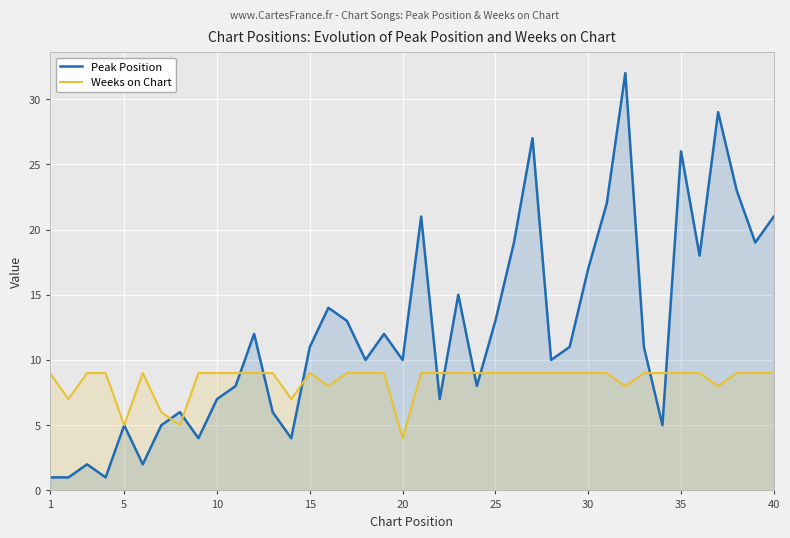

True or false: Weeks on Chart and Peak Position cross at least once.

True